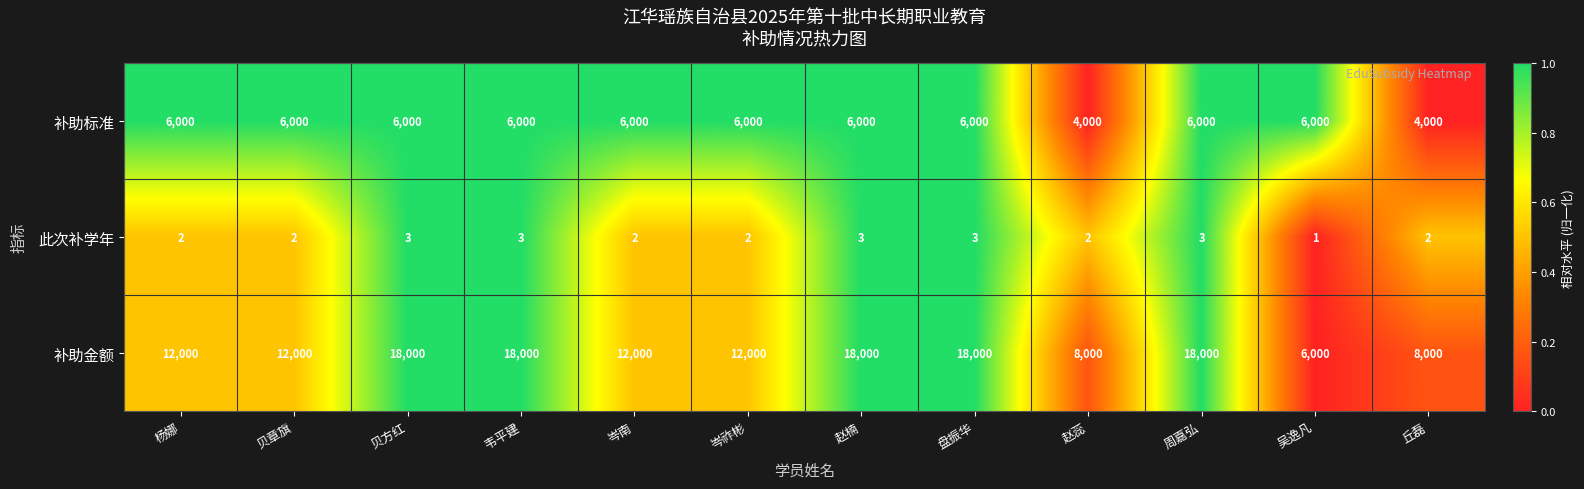

The value of 此次补学年 at 赵蕊 is 2. True or false?

True